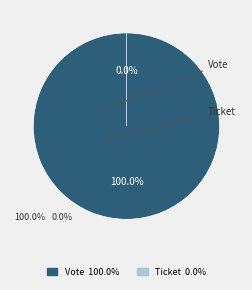

What is the largest slice in the pie chart?

Vote